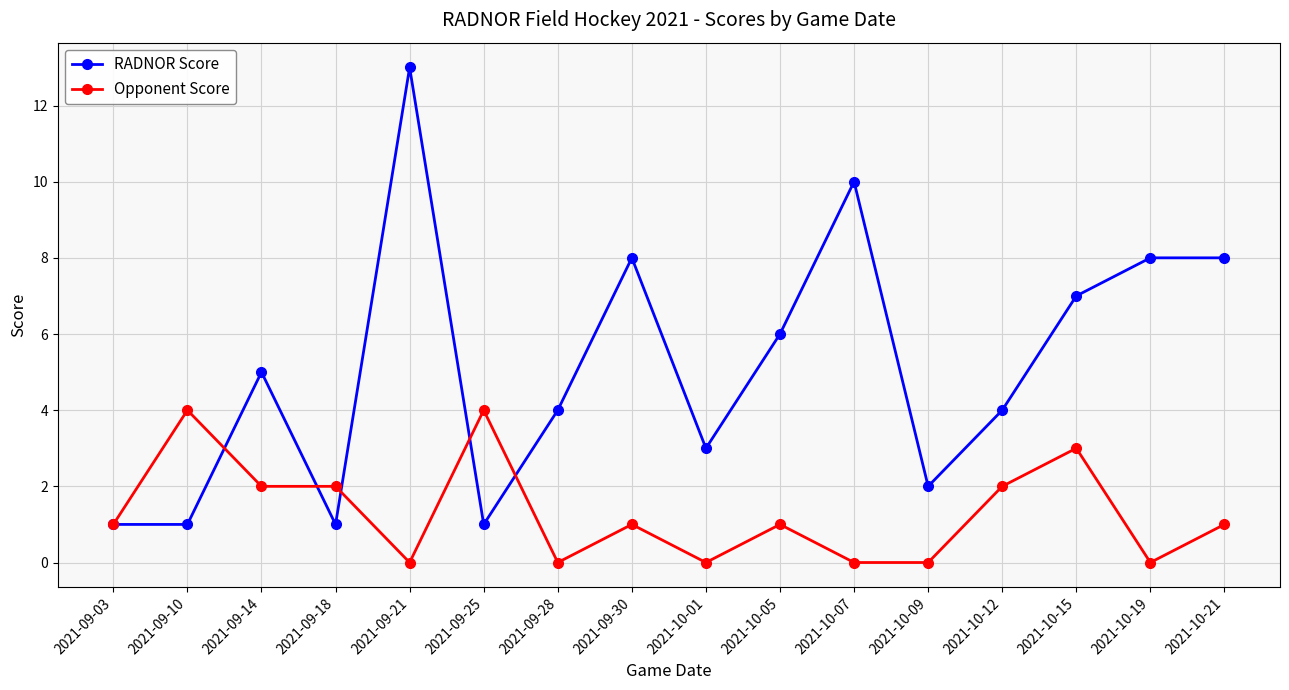

At 2021-10-19, list the series in order from largest to smallest.

RADNOR Score, Opponent Score